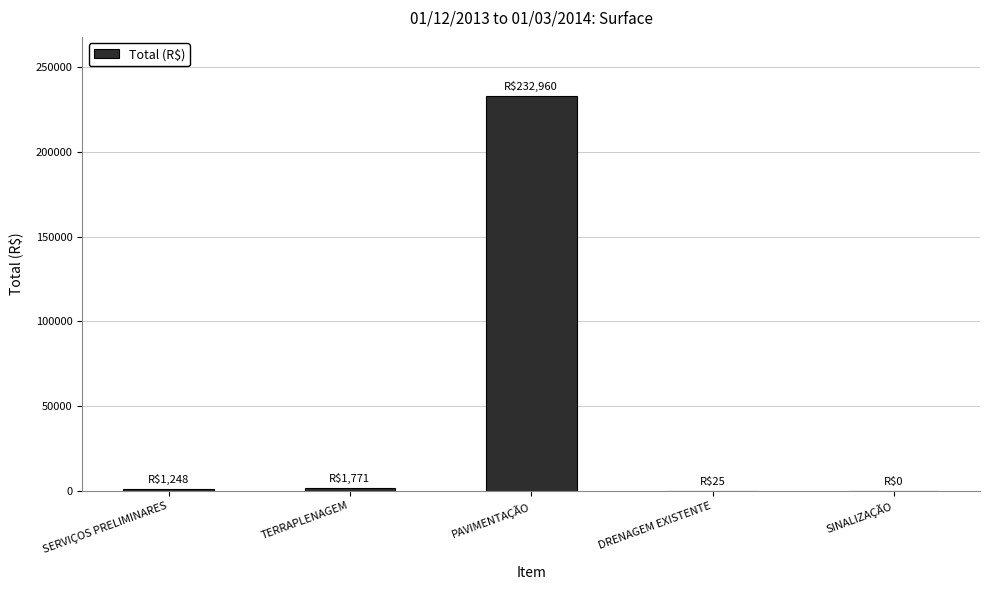

What is the sum of all values?

236004.2